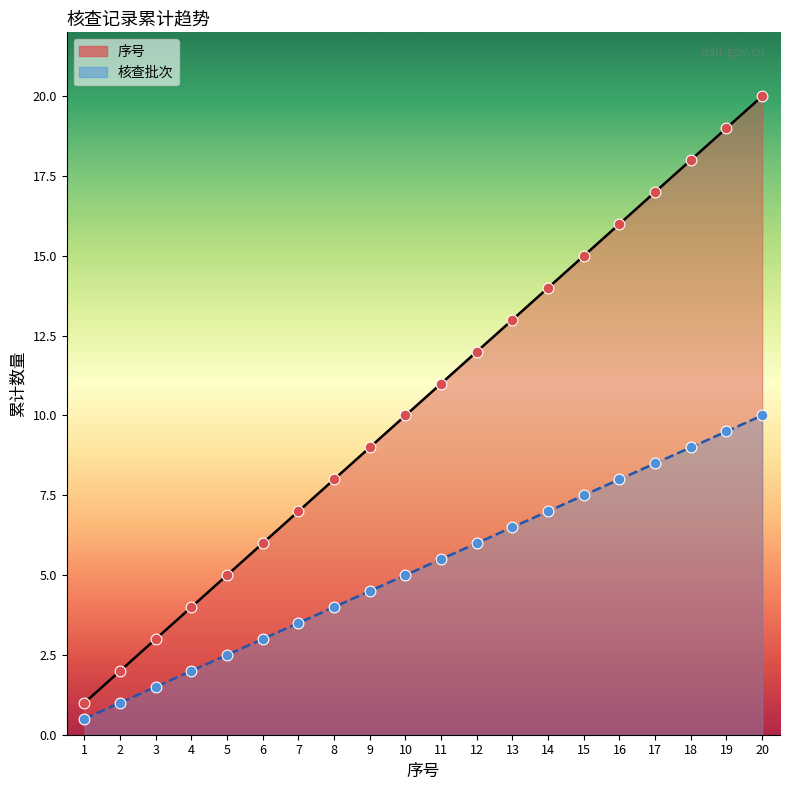

What is the change in value from 9 to 11?

+2